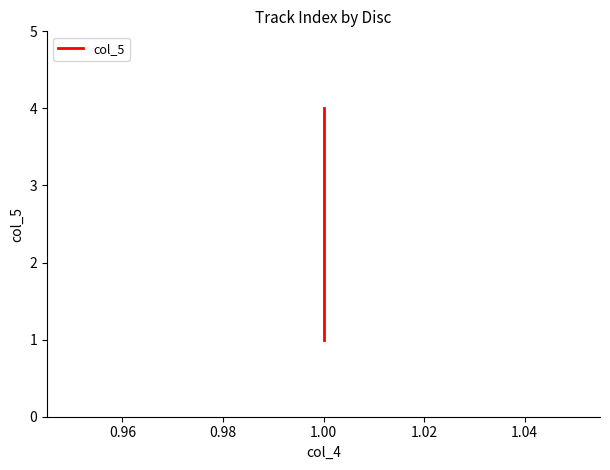

How many values are between 2 and 4?

3